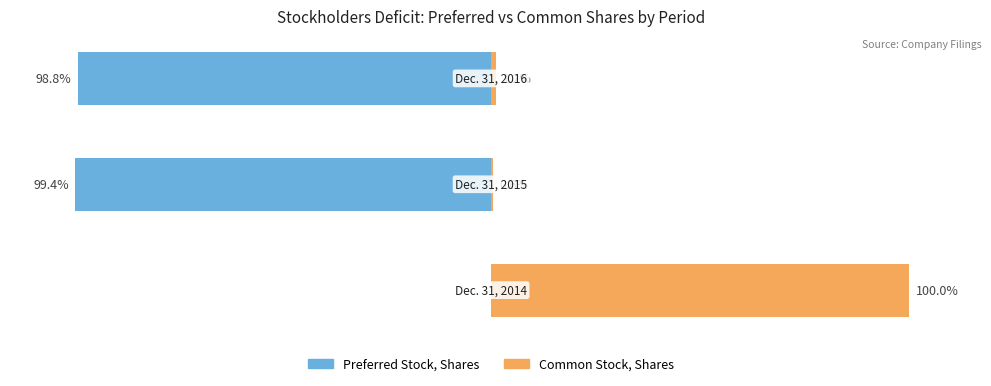

What is the value of the Common Stock, Shares bar at the 3rd from the left?

1.2